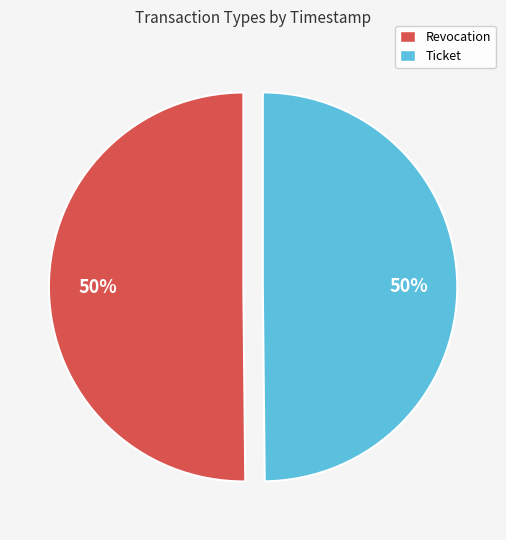

To the nearest percent, what percentage of the pie is Revocation?

50%